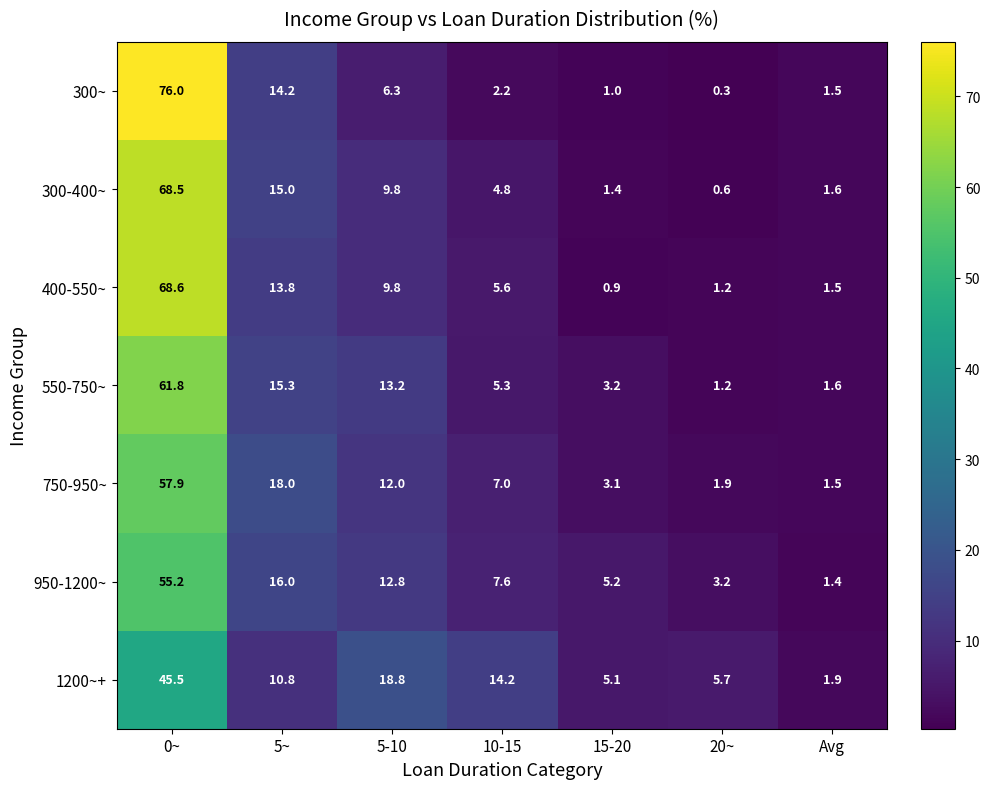

What is the difference between the second highest and second lowest values in the 750-950~ series?

16.1